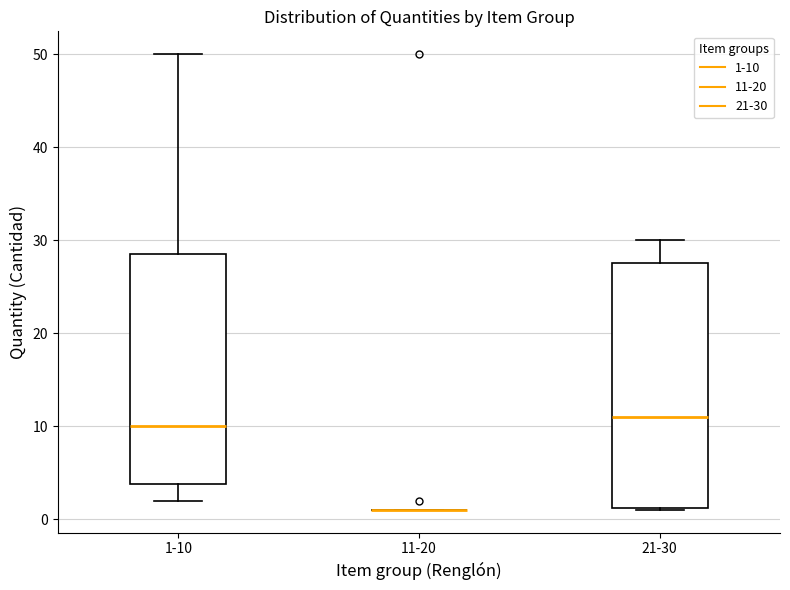

Comparing the boxes themselves (not the whiskers), which one is the tallest?

21-30